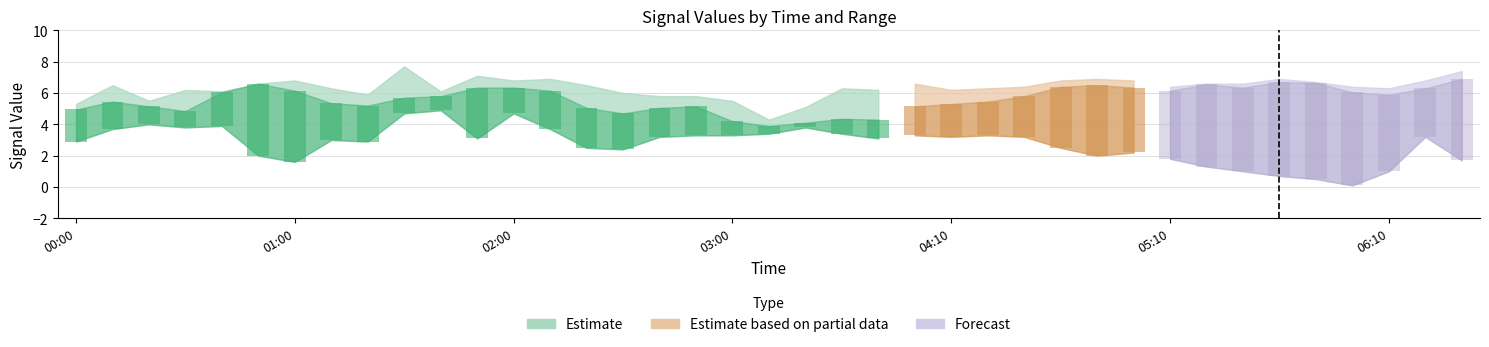

At 2016/03/26 01:00, list the series in order from smallest to largest.

2.933, 4.706, 3.819, 4.853, 5.297, 5.001